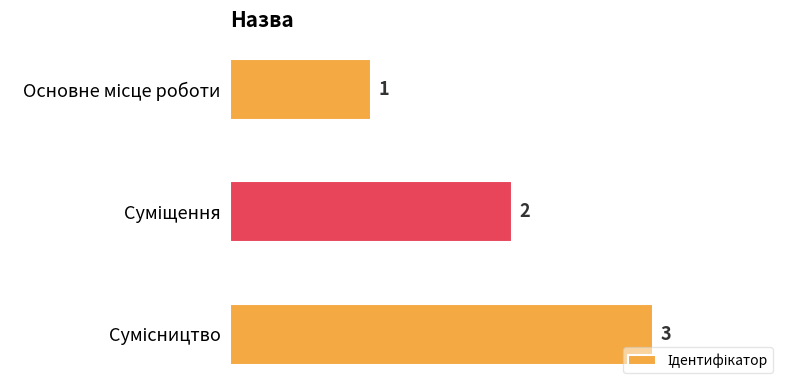

How many values are between 1 and 3?

3